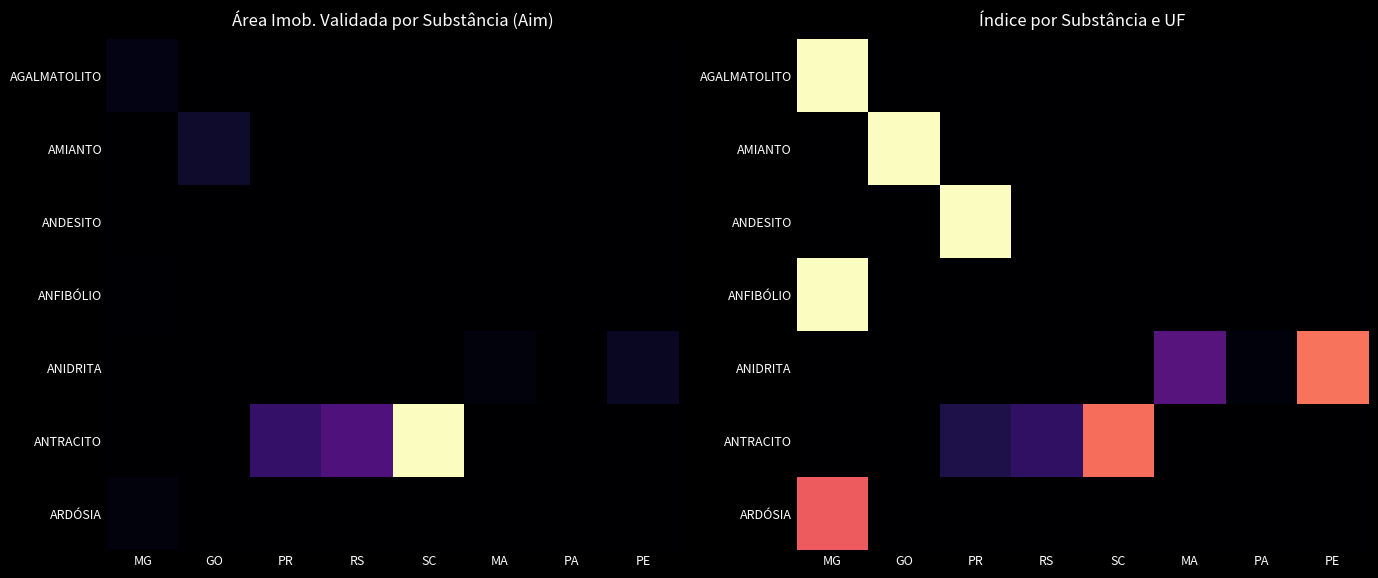

Which has a higher value, GO or PA?

GO